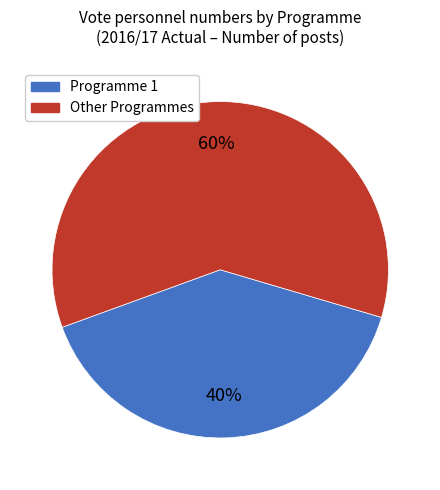

Count the number of slices in the pie.

2